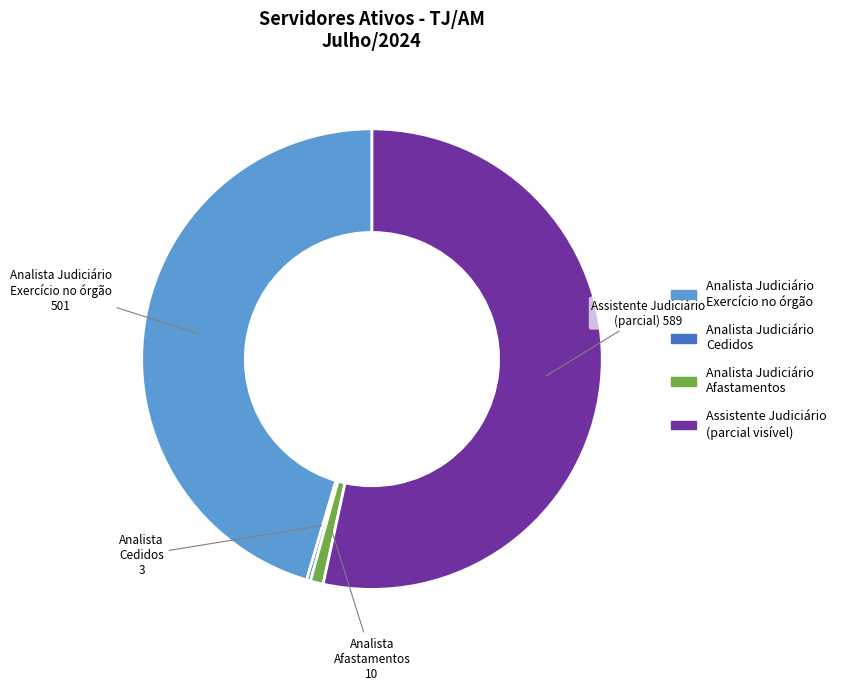

Does any single category account for the majority?

Yes